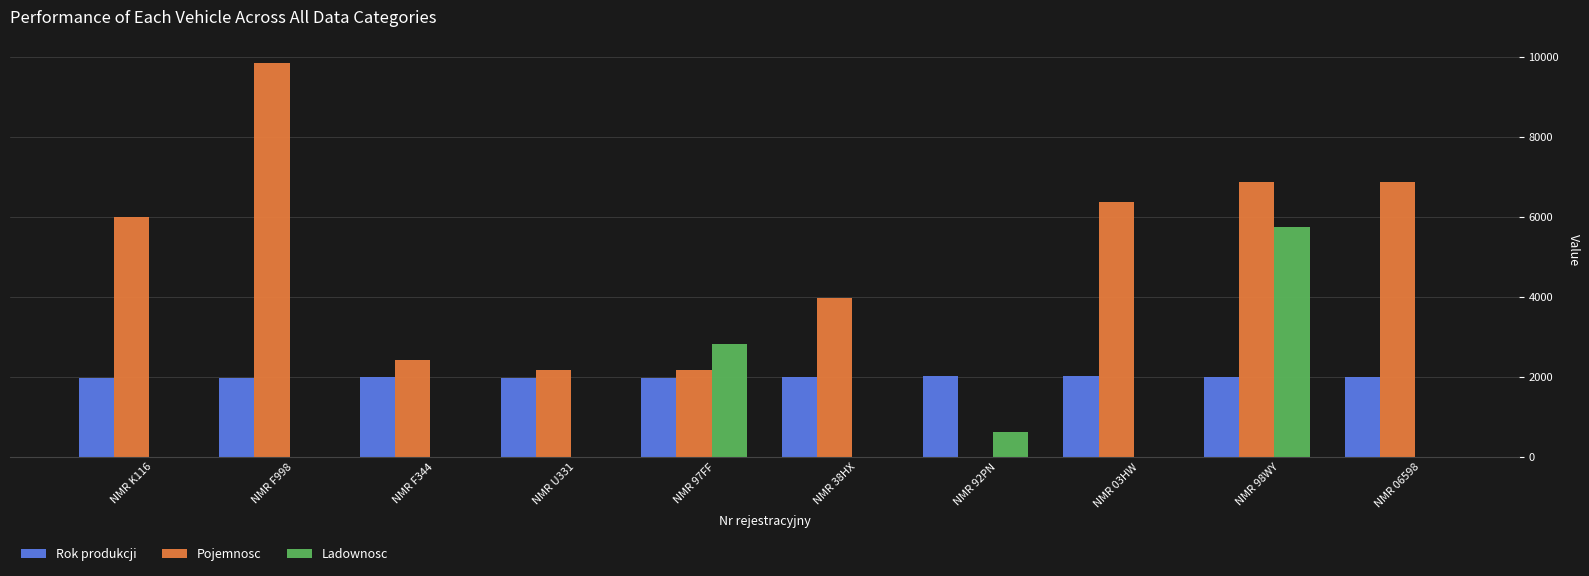

How many groups of bars are there?

10